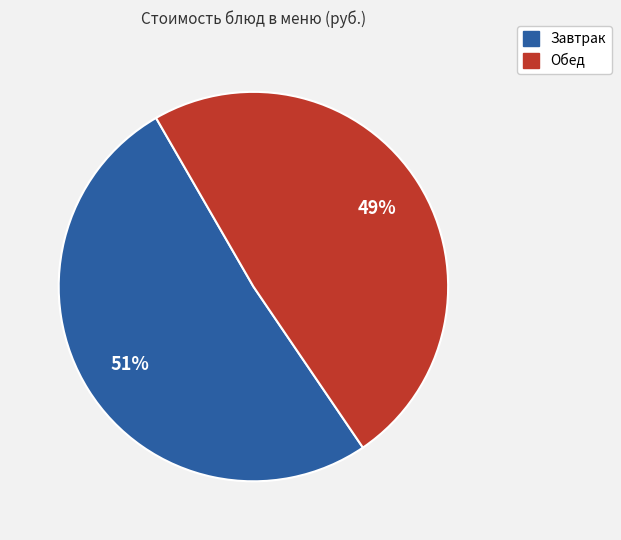

How many segments does this pie chart have?

2